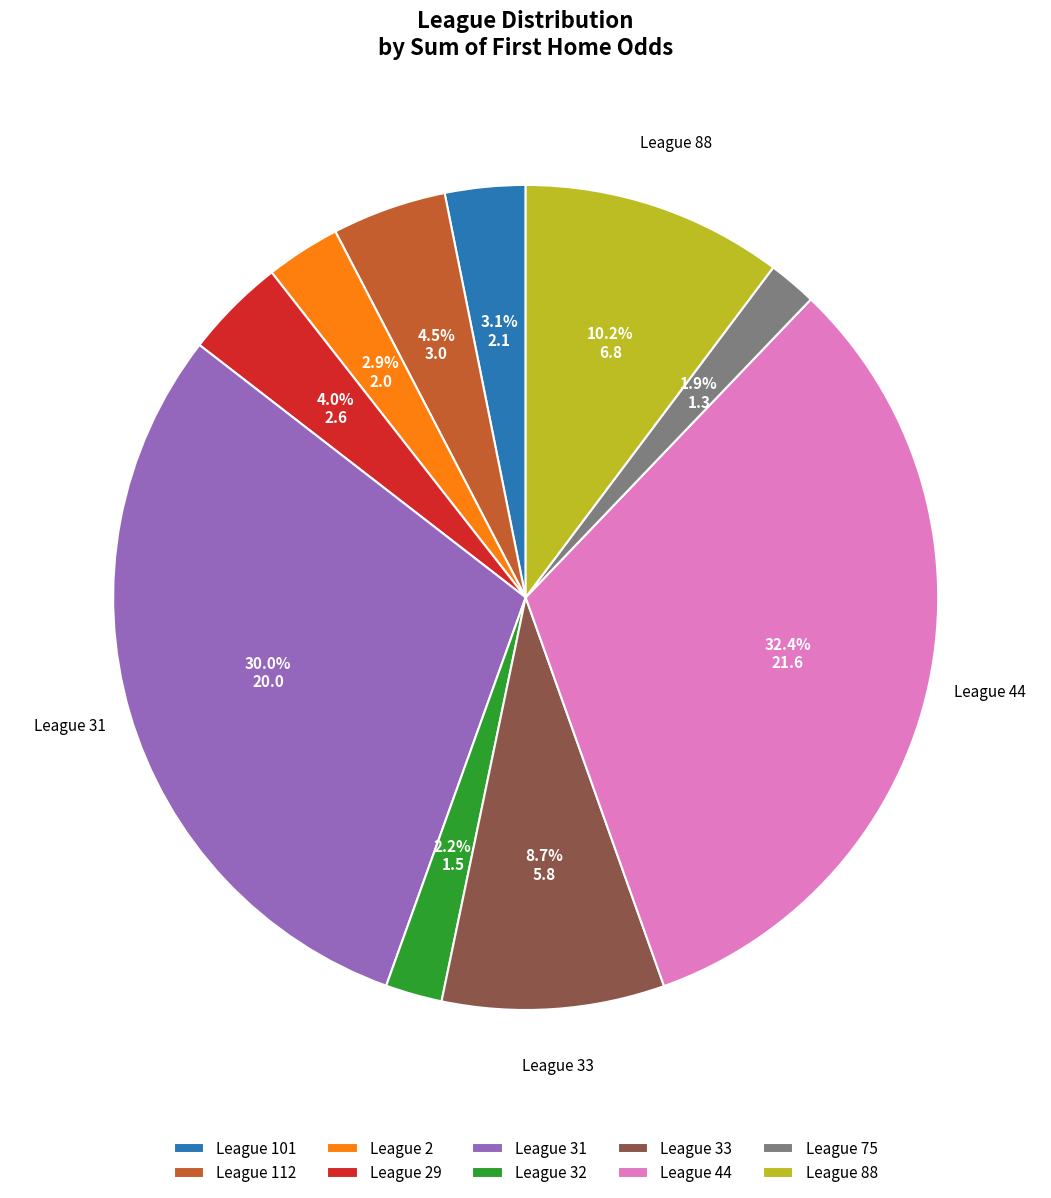

How much of the chart is everything except League 44?

67.6%